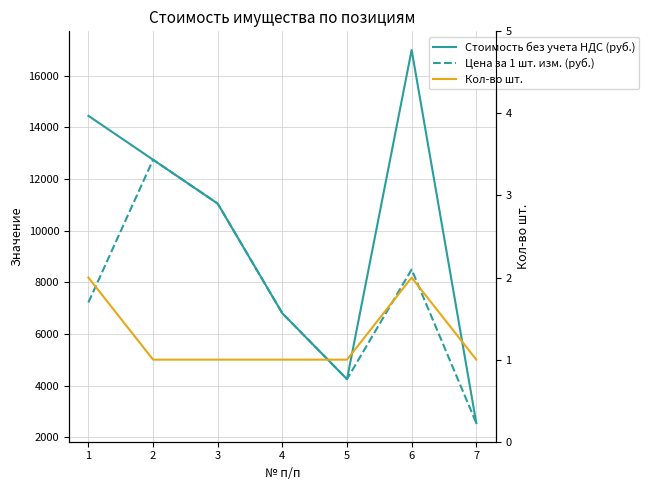

How many values in the Стоимость без учета НДС (руб.) series are below 11050?

3